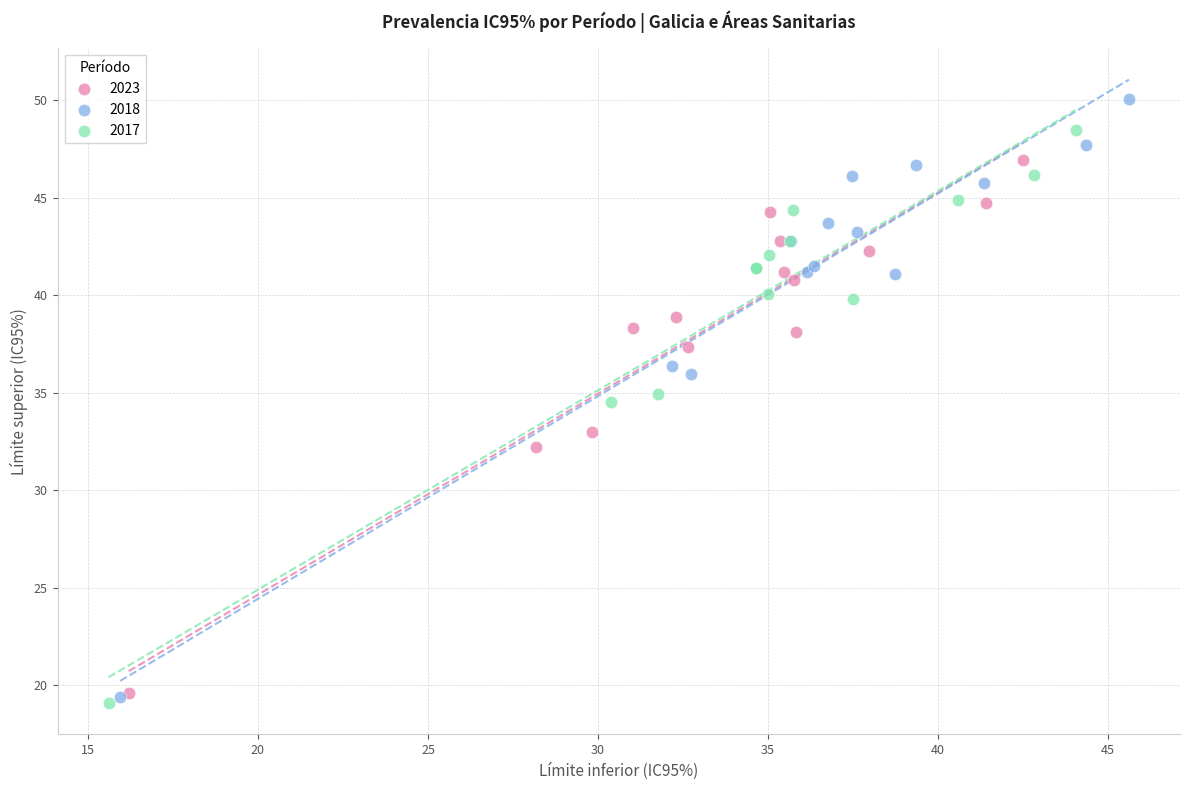

Which series has the widest spread of Y values?

2018